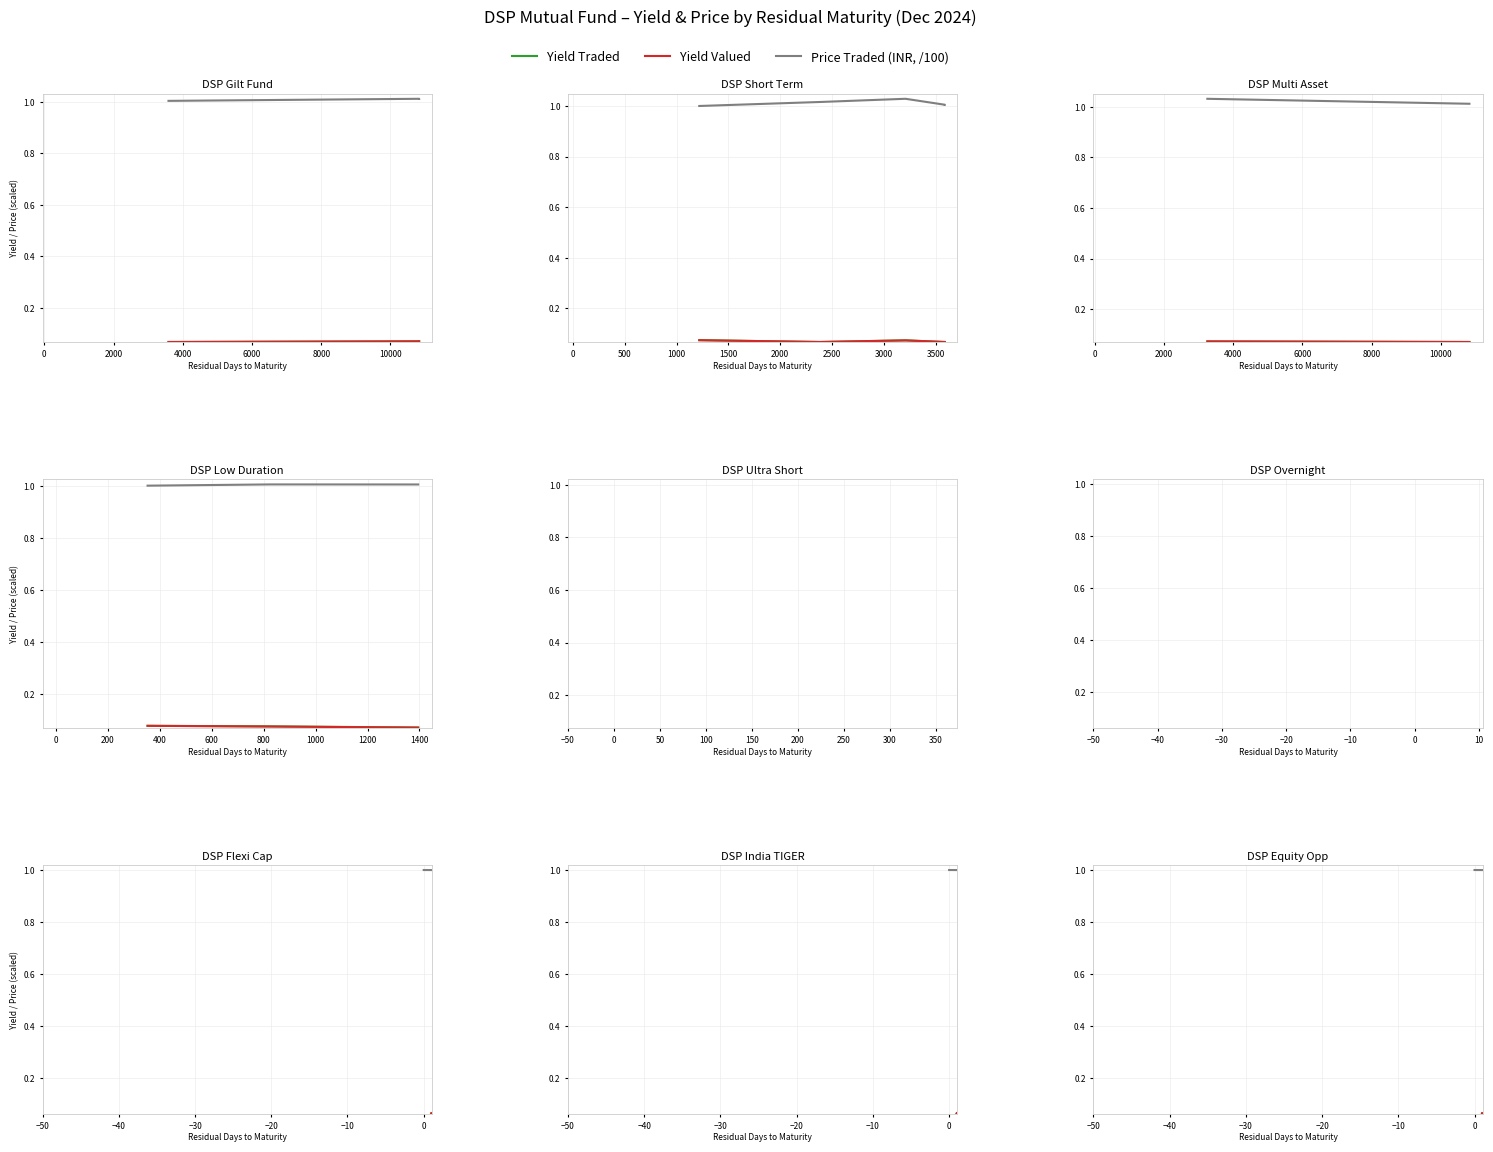

What is the difference between the maximum and minimum values in the Yield Valued series?

0.1